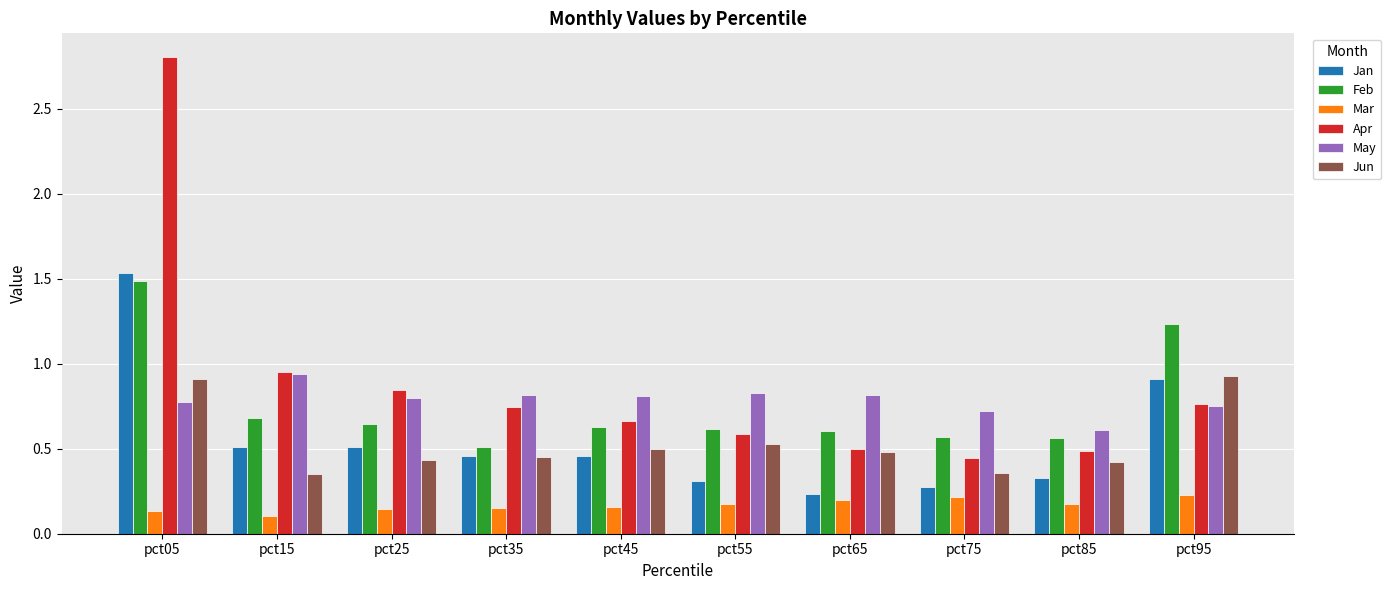

Count the May values in the range 0 to 1.

10